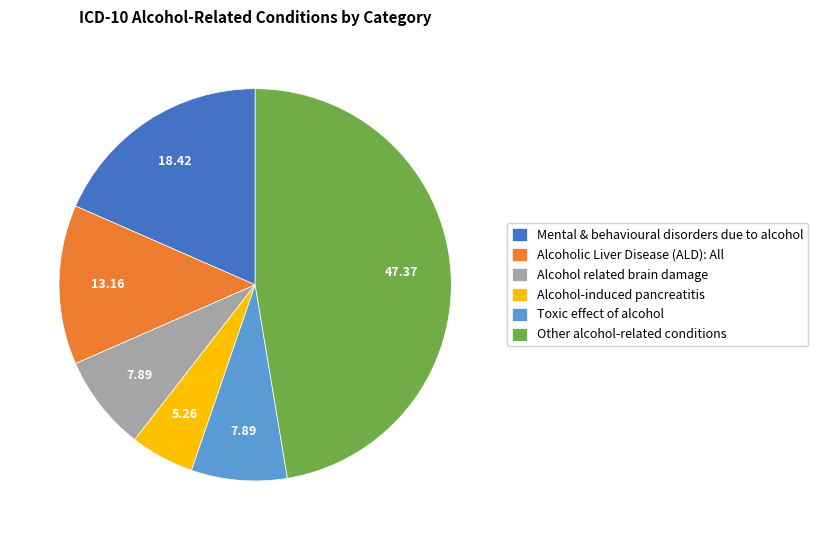

Does Mental & behavioural disorders due to alcohol account for over 50% of the chart?

No